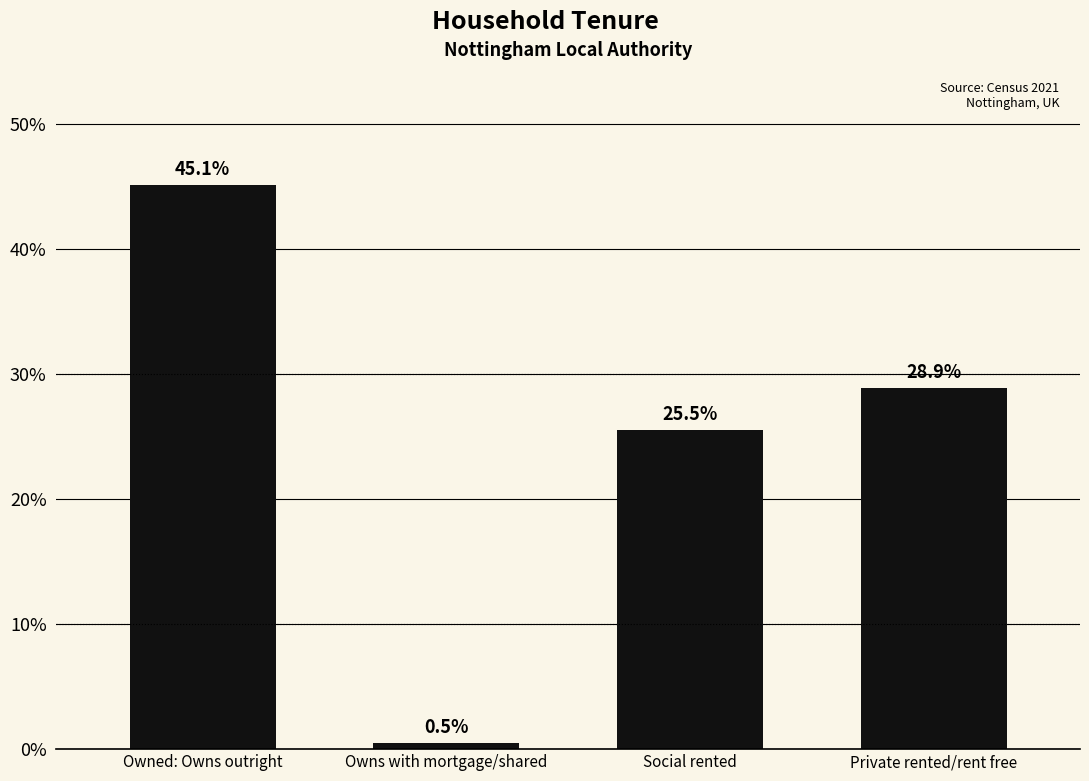

Reading left to right, list all the values displayed in this chart.

Owned: Owns outright=45.1	Owns with mortgage/shared=0.5	Social rented=25.5	Private rented/rent free=28.9